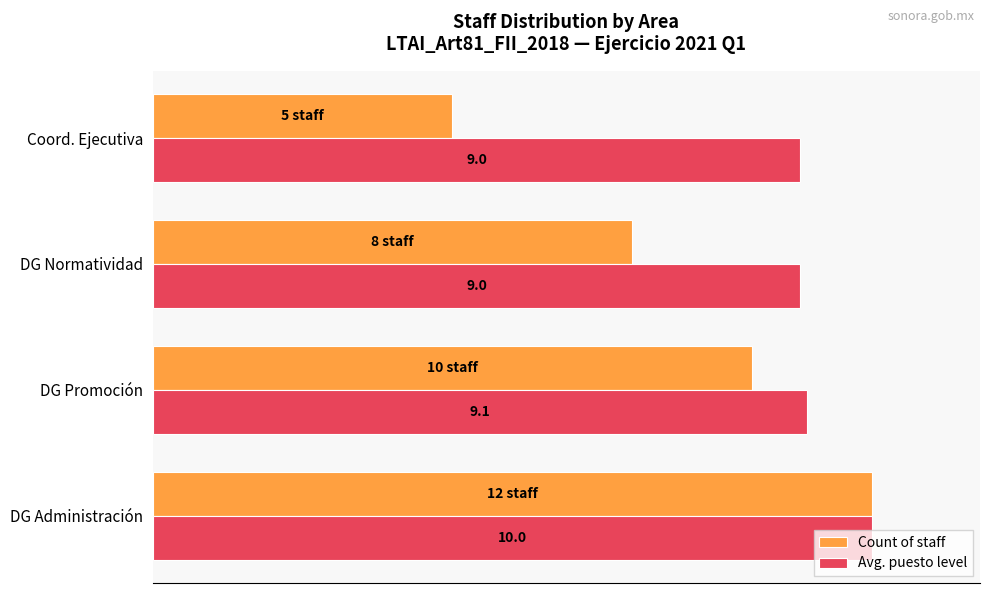

Rank the series by their maximum value, from highest to lowest.

Count of staff, Avg. puesto level